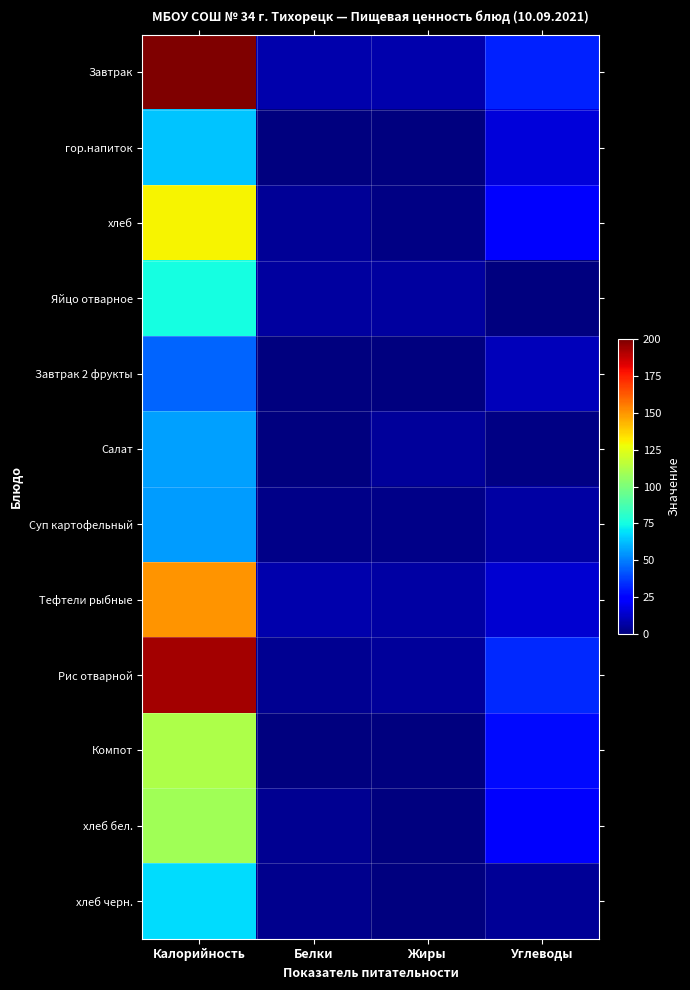

Between Белки and Углеводы, which is larger?

Углеводы